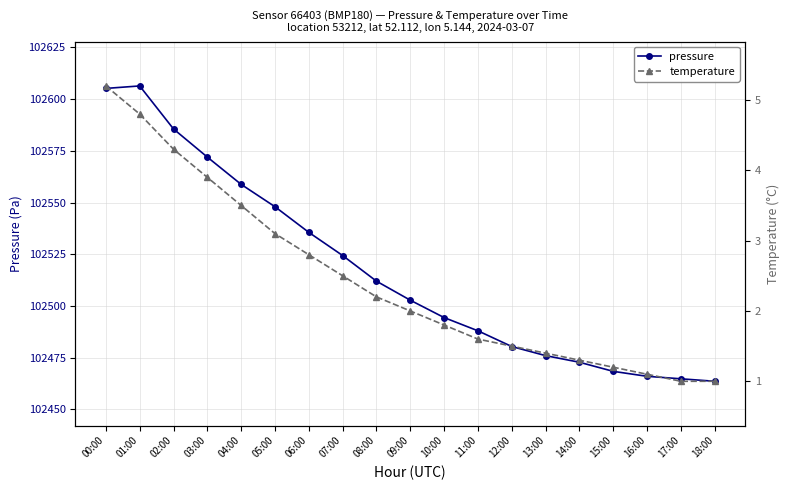

Is it true that pressure equals 102606.4 at 01:00?

True